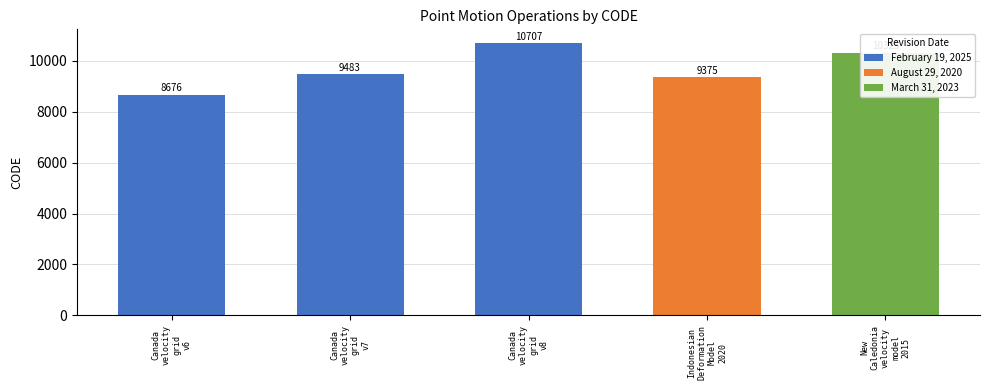

What is the sum of all values?

48564